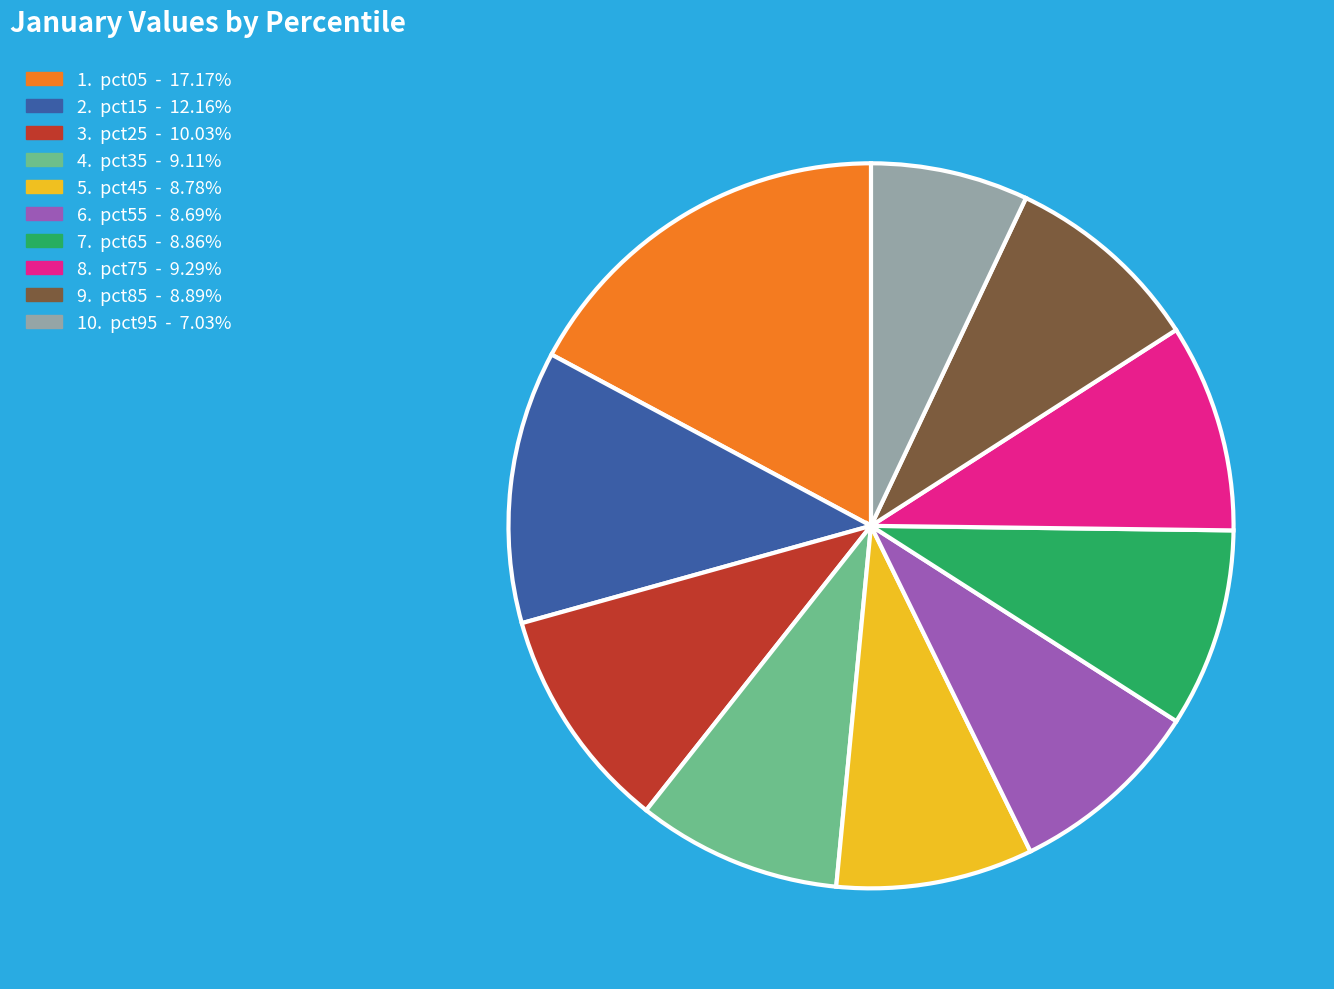

Is there a majority slice in this chart?

No